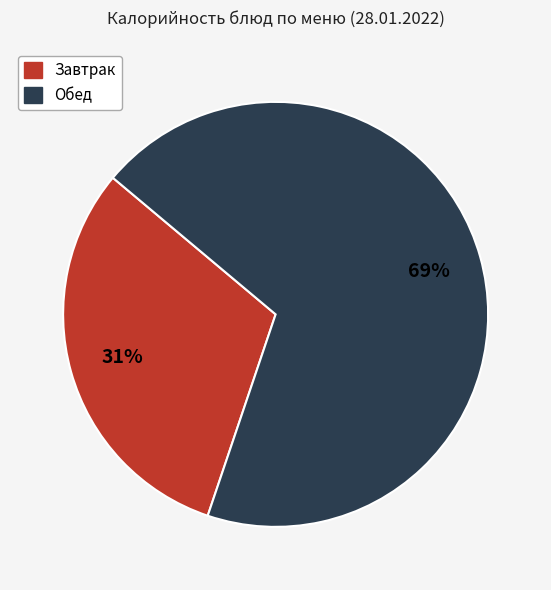

Is there a majority slice in this chart?

Yes